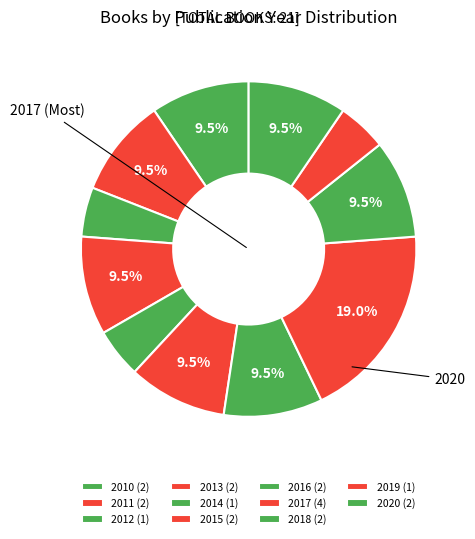

To the nearest percent, what is the difference between the largest and smallest slice percentages?

14%